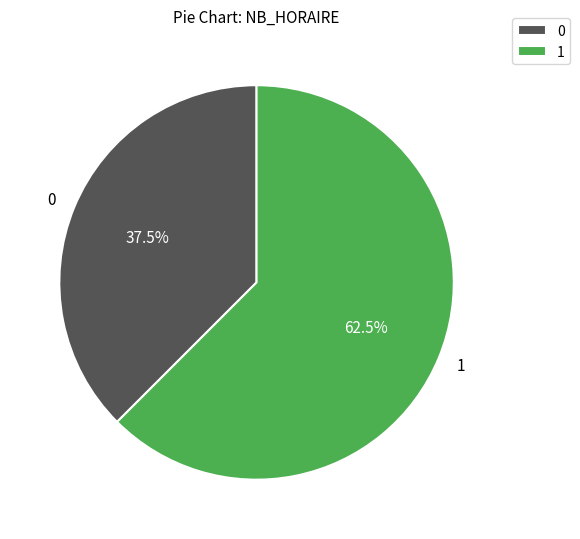

How many segments does this pie chart have?

2